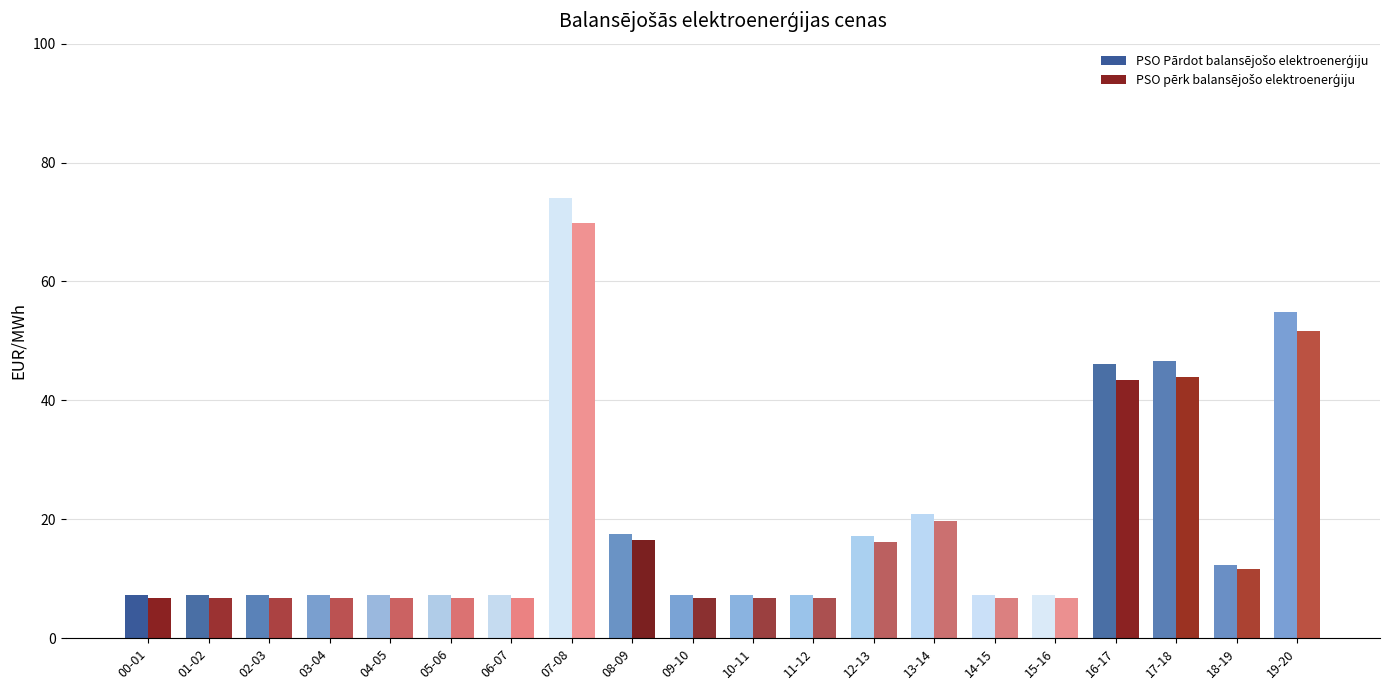

At which category is the sum across all series the highest?

07-08